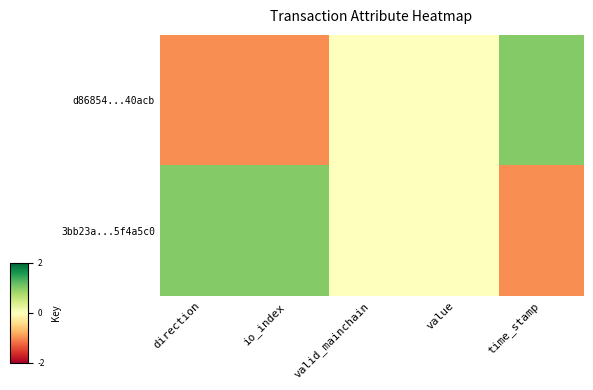

List the series in order of their peak value, lowest first.

d86854...40acb, 3bb23a...5f4a5c0